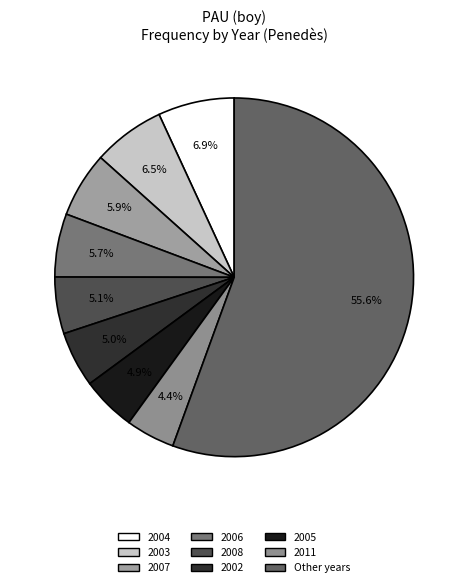

Is there any slice that represents more than half of the pie?

Yes